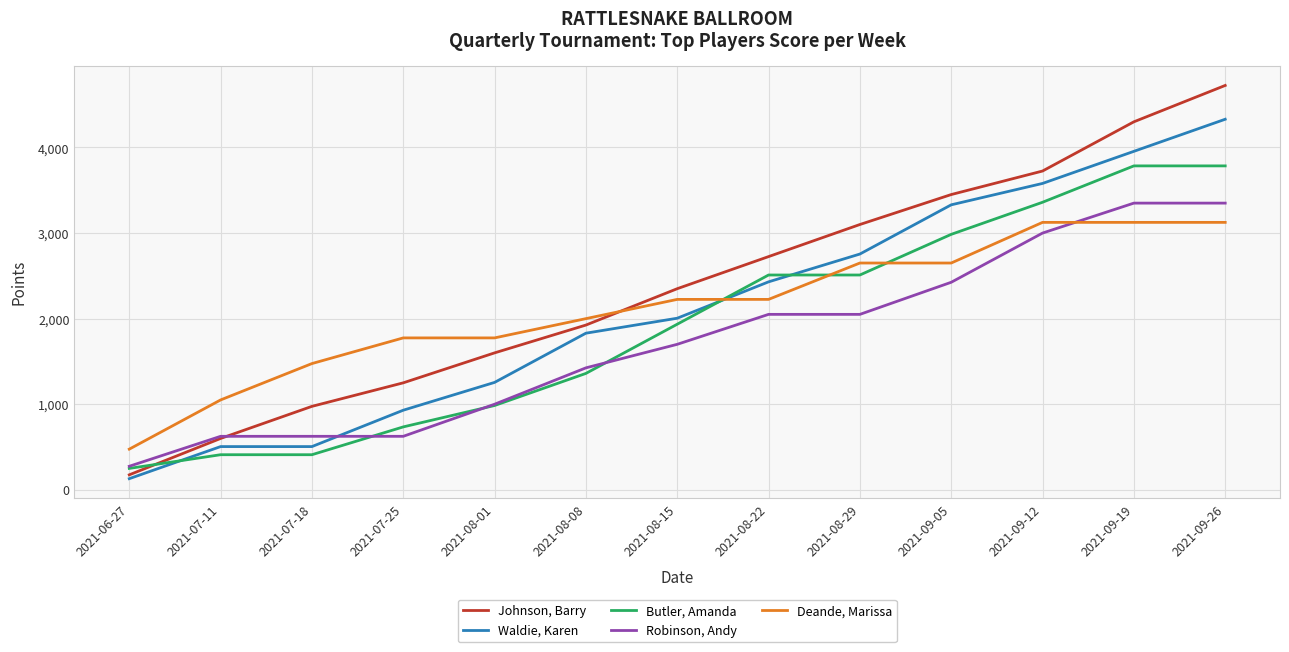

What is the lowest value of the Butler, Amanda series?

250